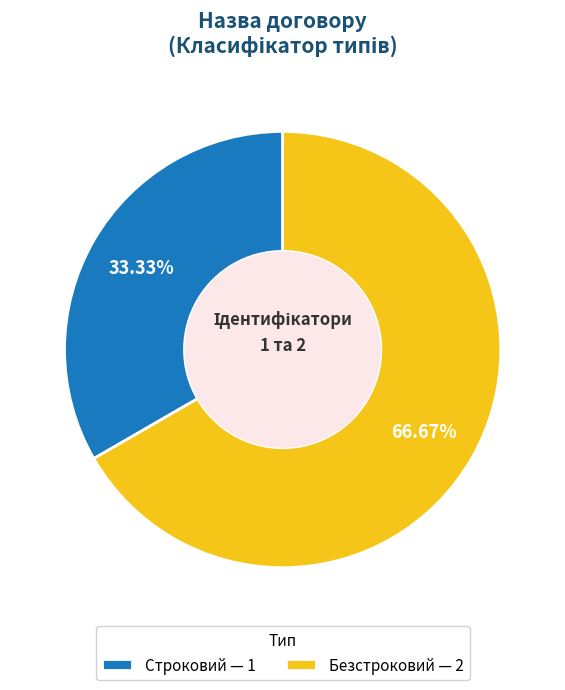

What is the smallest slice in the pie chart?

Строковий